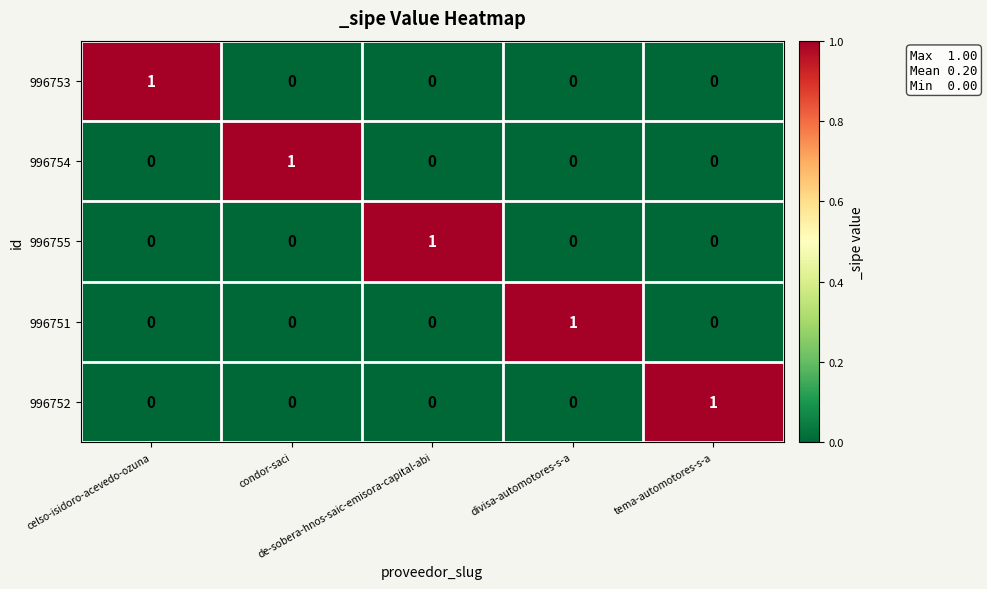

At how many categories does at least one series exceed 0?

5